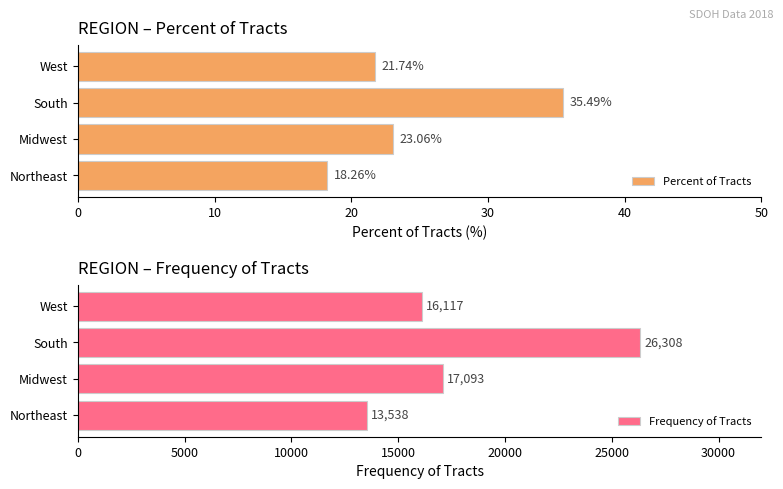

What is the approximate value of Percent of Tracts at West?

21.7